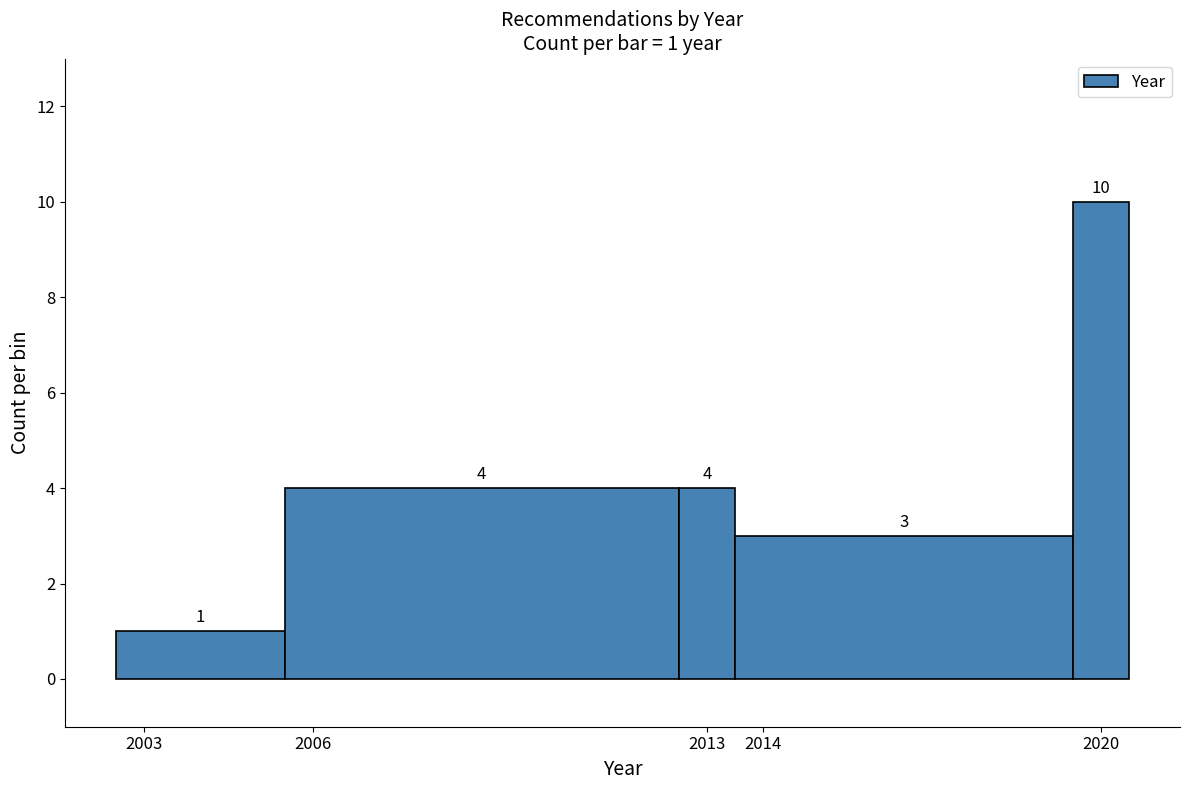

Which range on the x-axis has the tallest bar?

2019.5 to 2020.5